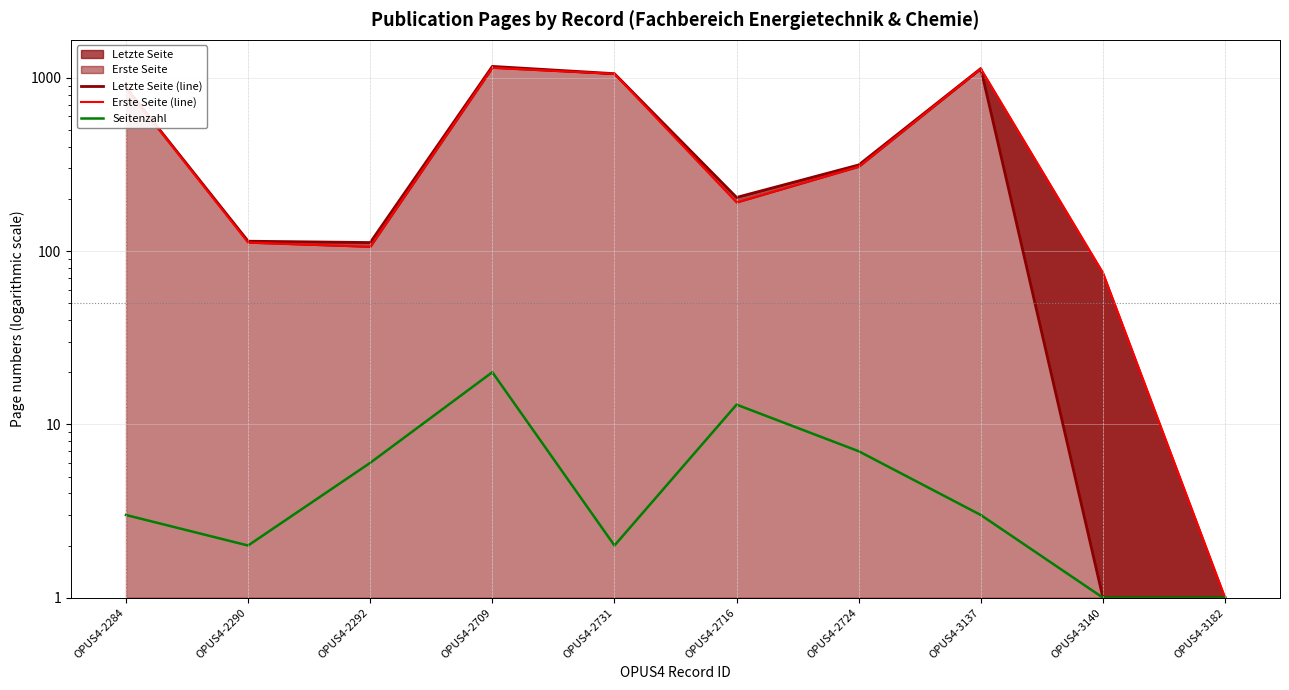

True or false: Letzte Seite (line) and Seitenzahl cross at least once.

False